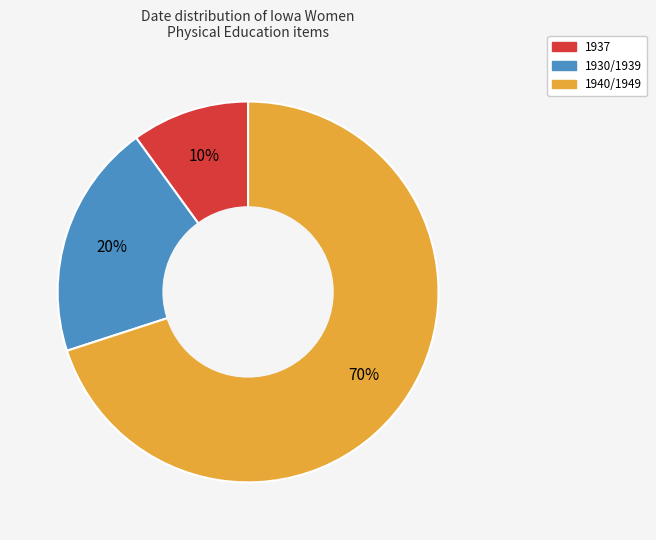

To the nearest percent, what is the difference between the largest and smallest slice percentages?

60%